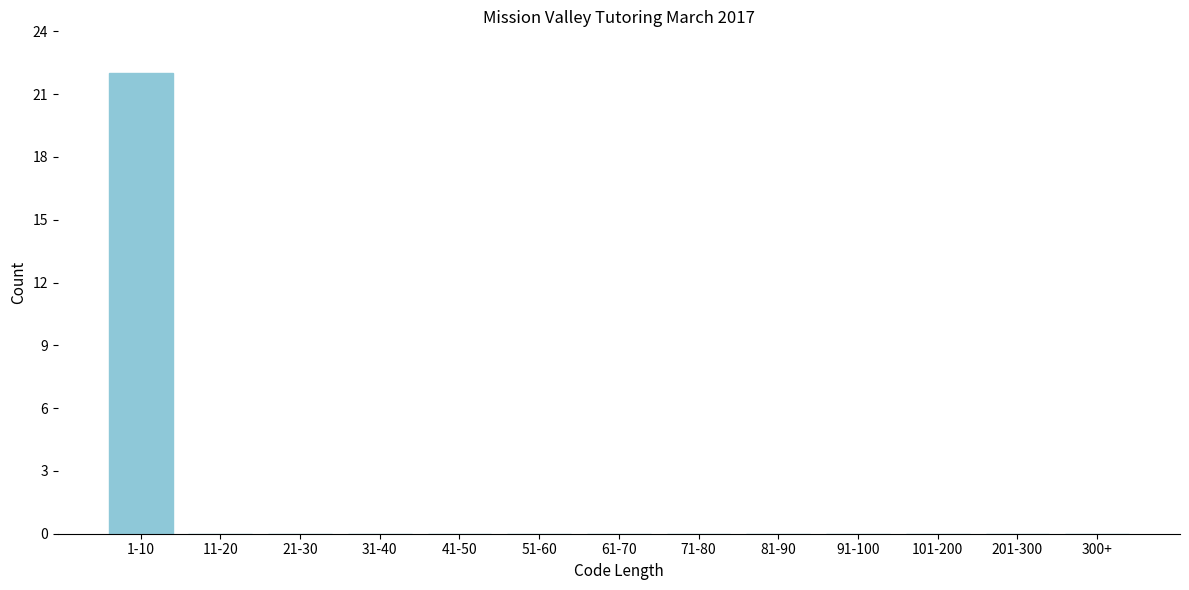

Reading right to left, list all the values displayed in this chart.

300+=0	201-300=0	101-200=0	91-100=0	81-90=0	71-80=0	61-70=0	51-60=0	41-50=0	31-40=0	21-30=0	11-20=0	1-10=22